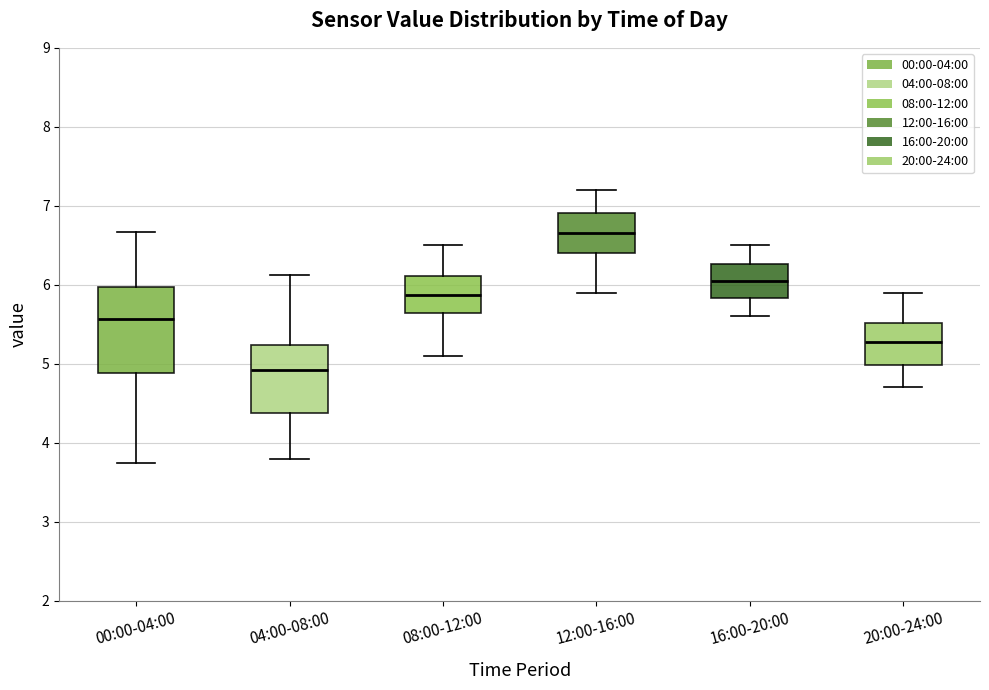

Reading left to right, transcribe this box plot: for each box, give where its median line is, the range the box spans, and where its two whiskers end, as read against the y-axis. The values are not printed on the chart, so give them approximately, as read against the axis.

00:00-04:00: median 5.6, box 4.9 to 6.0, whiskers 3.8 to 6.7
04:00-08:00: median 4.9, box 4.4 to 5.2, whiskers 3.8 to 6.1
08:00-12:00: median 5.9, box 5.6 to 6.1, whiskers 5.1 to 6.5
12:00-16:00: median 6.7, box 6.4 to 6.9, whiskers 5.9 to 7.2
16:00-20:00: median 6.1, box 5.8 to 6.3, whiskers 5.6 to 6.5
20:00-24:00: median 5.3, box 5.0 to 5.5, whiskers 4.7 to 5.9